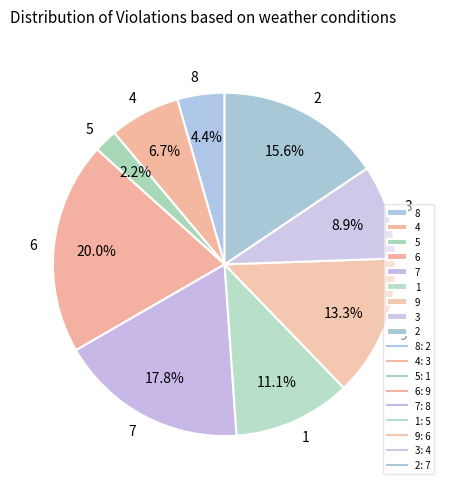

To the nearest percent, what is the average slice percentage?

11%